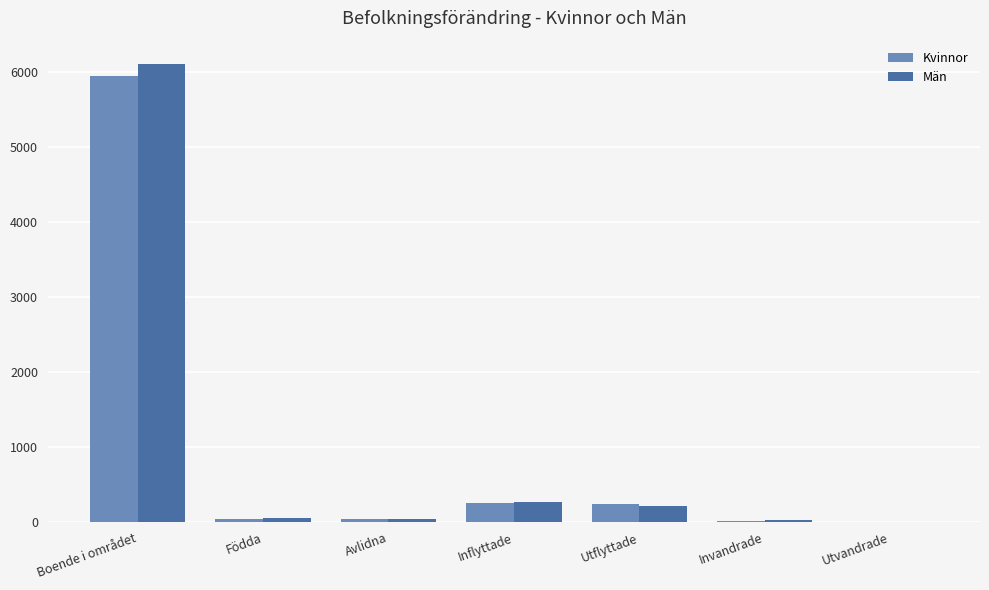

Which category has the highest value in the Kvinnor series?

Boende i området